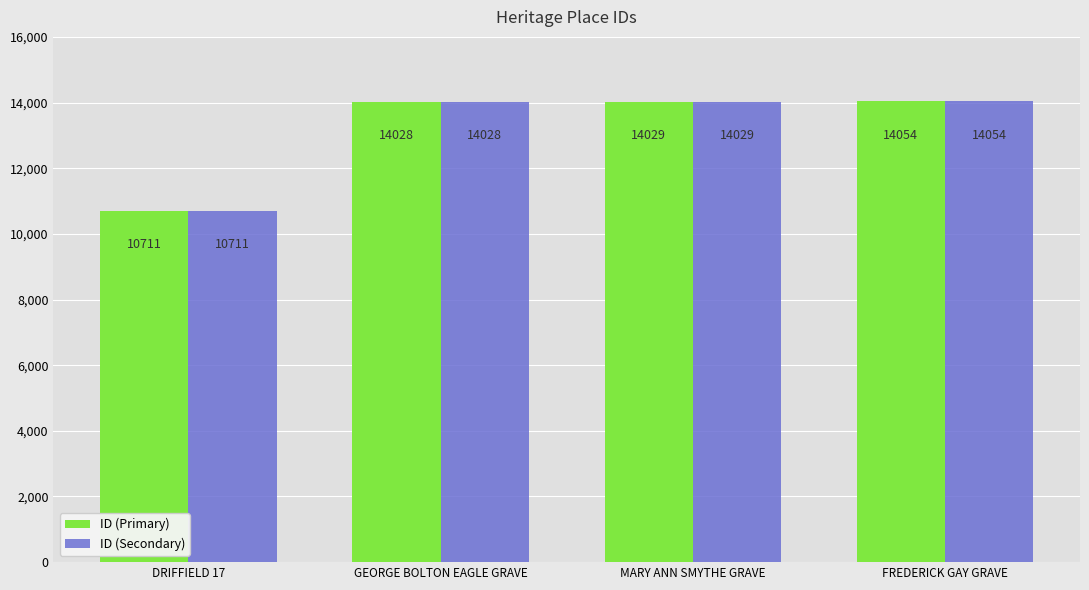

What is the minimum value for ID (Secondary)?

10711